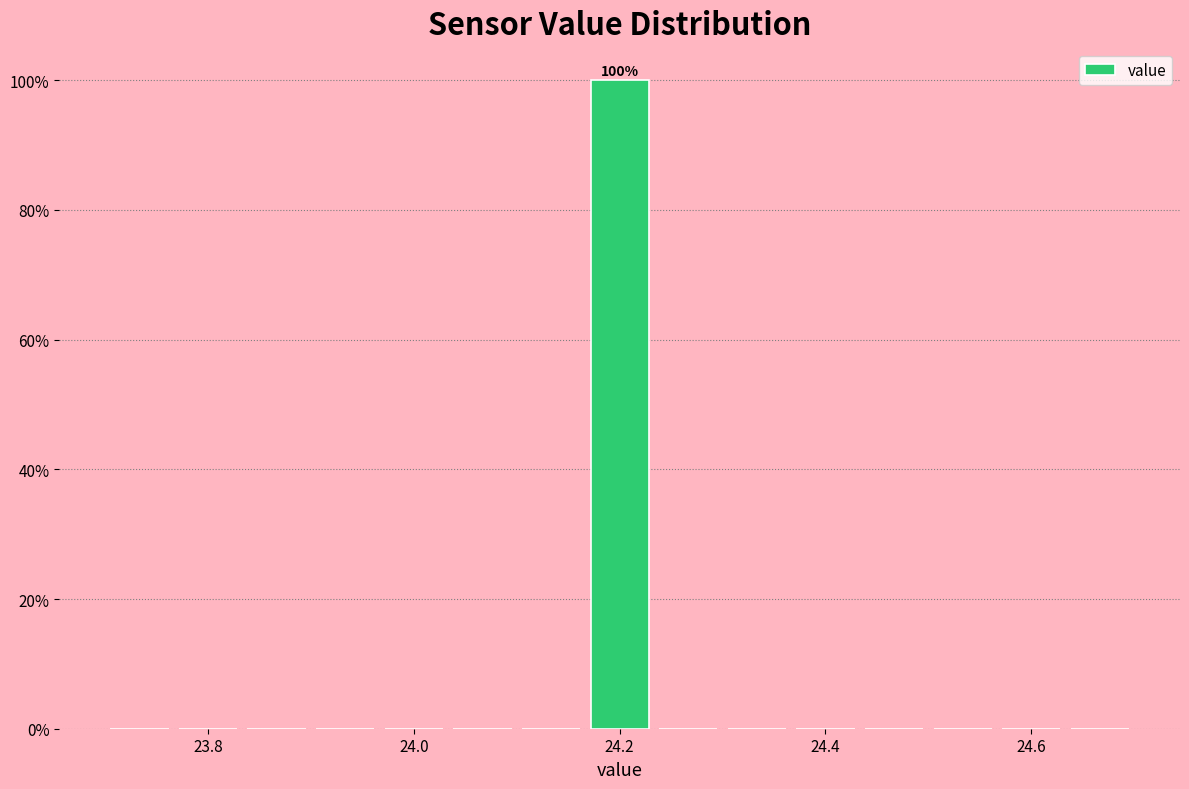

Around what value on the x-axis is the tallest bar? Give the approximate position of its centre, as read against the axis.

24.20